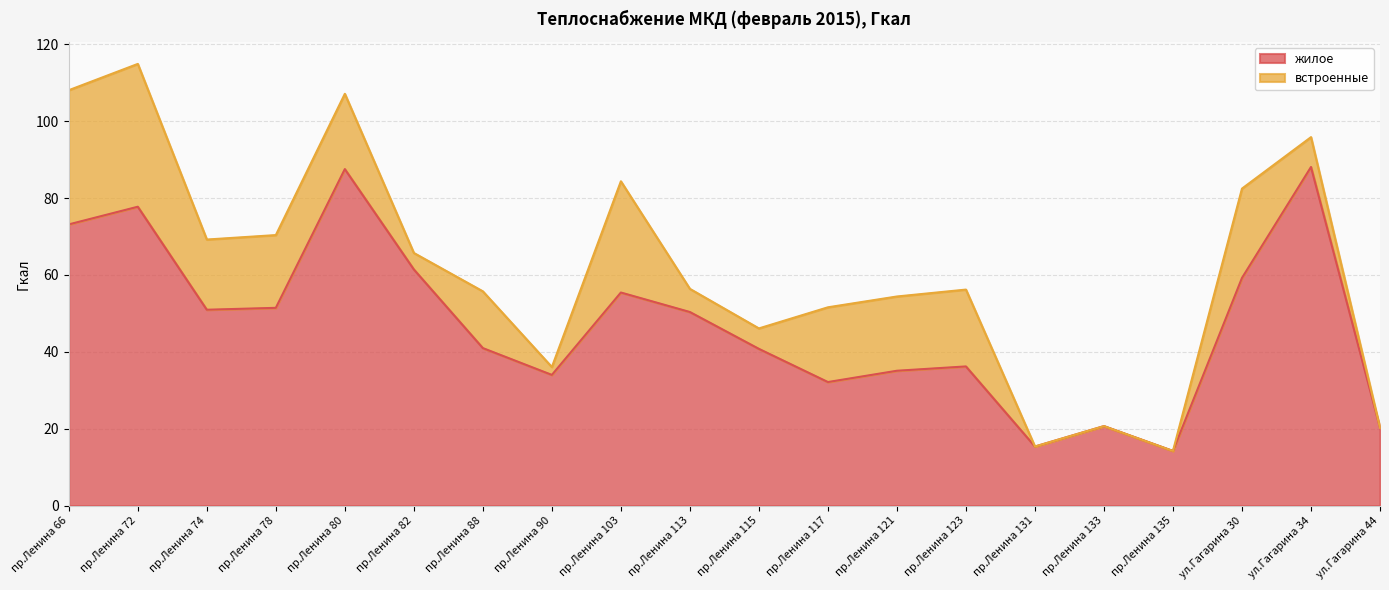

What is the approximate value at пр.Ленина 80?

87.5